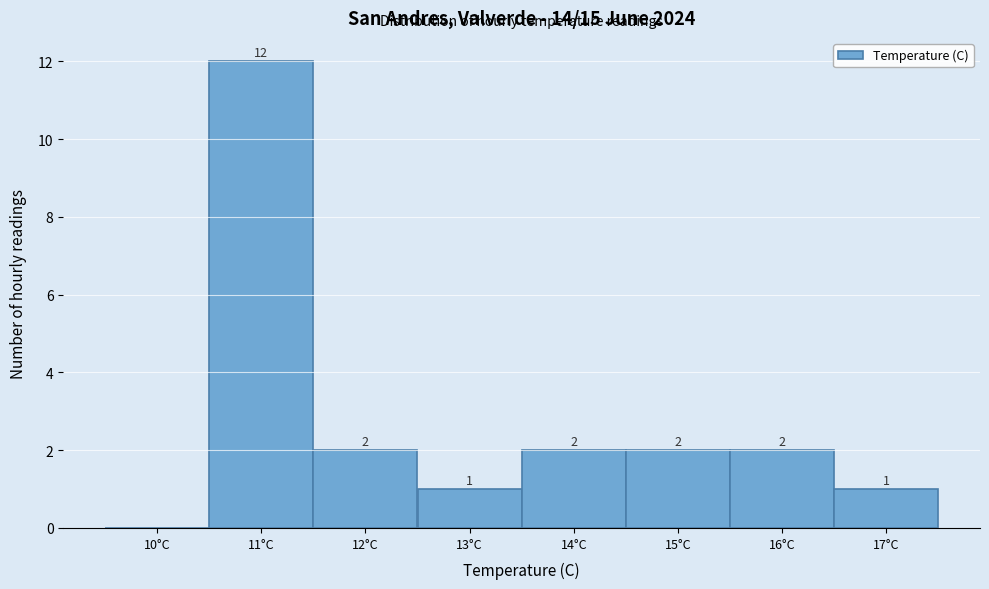

Reading left to right, extract all data points from this chart.

10°C=0	11°C=12	12°C=2	13°C=1	14°C=2	15°C=2	16°C=2	17°C=1